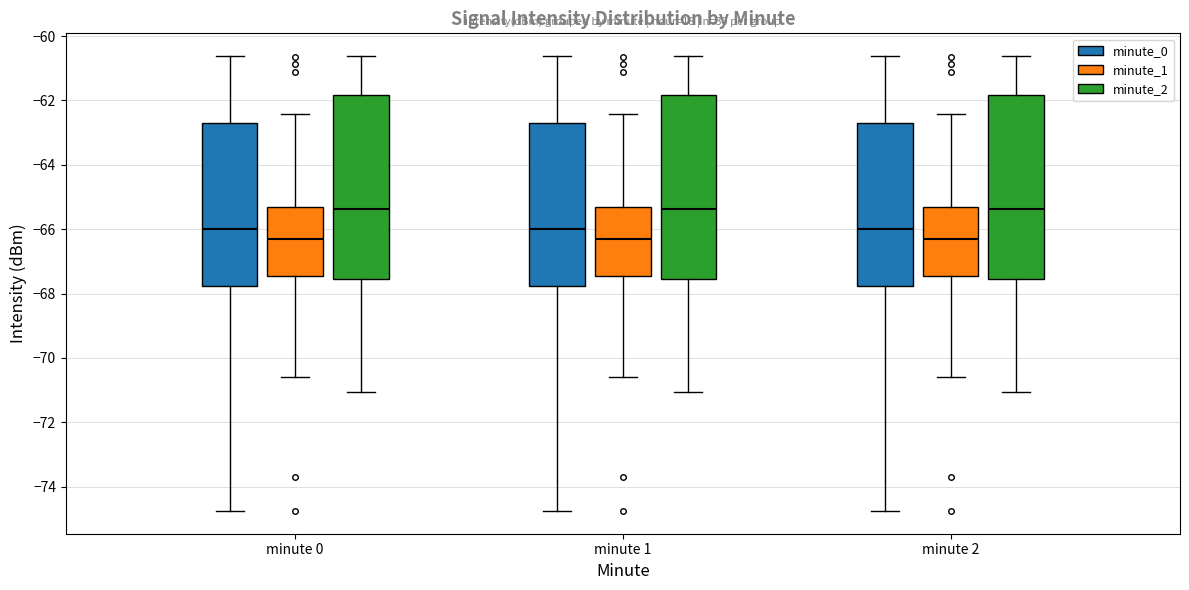

Reading left to right, read every box against the y-axis: the position of its median line, the range the box covers, and the ends of its whiskers. The values are not printed on the chart, so give them approximately, as read against the axis.

minute 0 (minute_0): median -66.0, box -67.8 to -62.8, whiskers -74.8 to -60.6
minute 0 (minute_1): median -66.2, box -67.4 to -65.4, whiskers -70.6 to -62.4
minute 0 (minute_2): median -65.4, box -67.6 to -61.8, whiskers -71.0 to -60.6
minute 1 (minute_0): median -66.0, box -67.8 to -62.8, whiskers -74.8 to -60.6
minute 1 (minute_1): median -66.2, box -67.4 to -65.4, whiskers -70.6 to -62.4
minute 1 (minute_2): median -65.4, box -67.6 to -61.8, whiskers -71.0 to -60.6
minute 2 (minute_0): median -66.0, box -67.8 to -62.8, whiskers -74.8 to -60.6
minute 2 (minute_1): median -66.2, box -67.4 to -65.4, whiskers -70.6 to -62.4
minute 2 (minute_2): median -65.4, box -67.6 to -61.8, whiskers -71.0 to -60.6